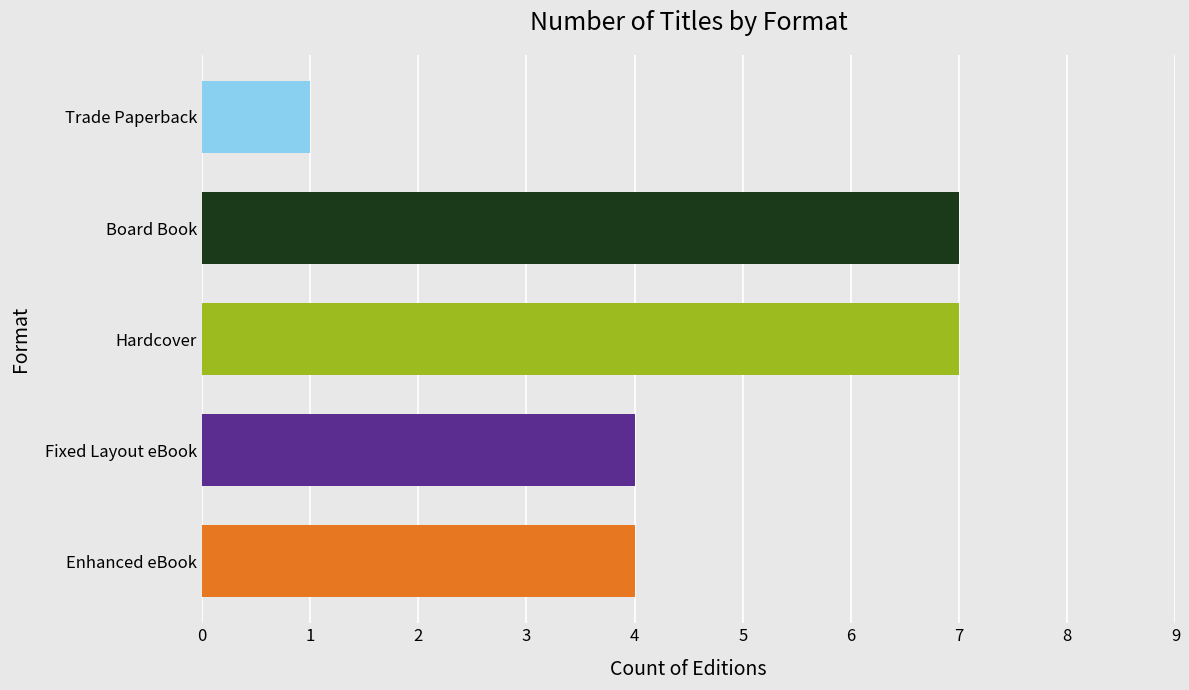

Does the chart contain any negative values?

No